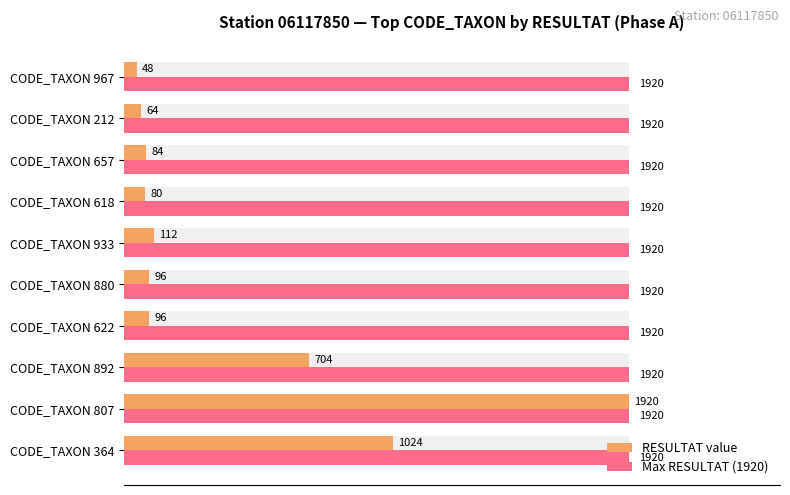

Which has a higher value, CODE_TAXON 933 or CODE_TAXON 618?

CODE_TAXON 933